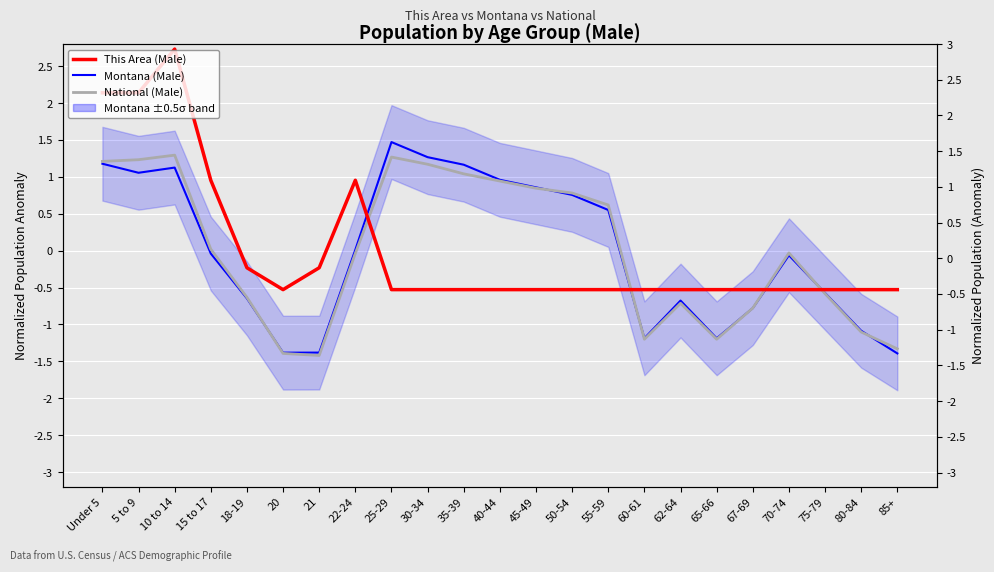

Which series has the widest spread of values?

This Area (Male)